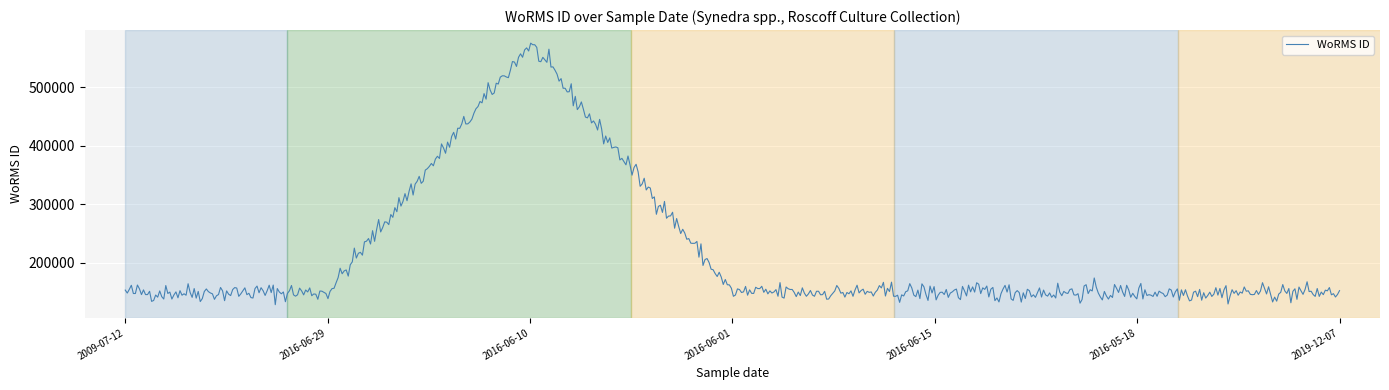

How many series are shown in this chart?

1